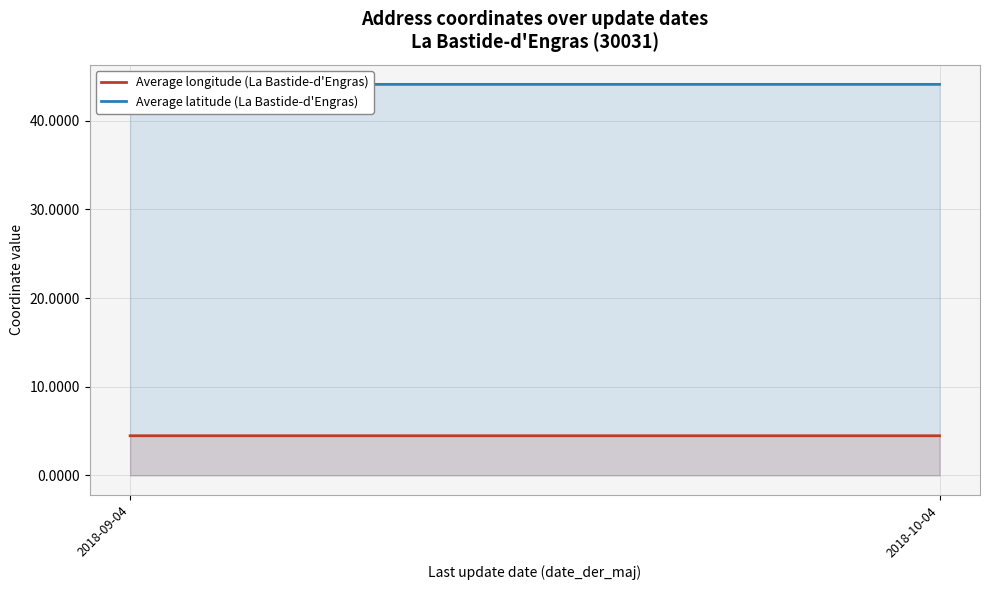

Rank the series at 2018-09-04 from lowest to highest value.

Average longitude (La Bastide-d'Engras), Average latitude (La Bastide-d'Engras)